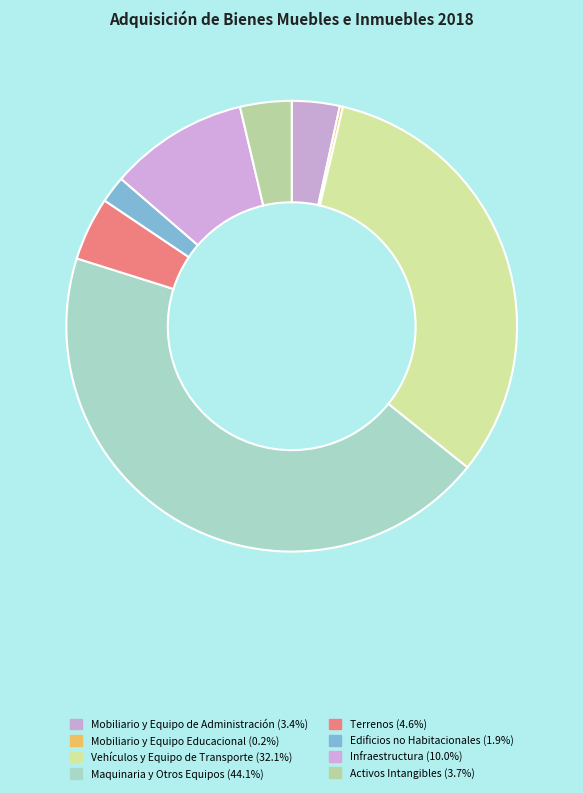

Does Terrenos represent more than half of the total?

No